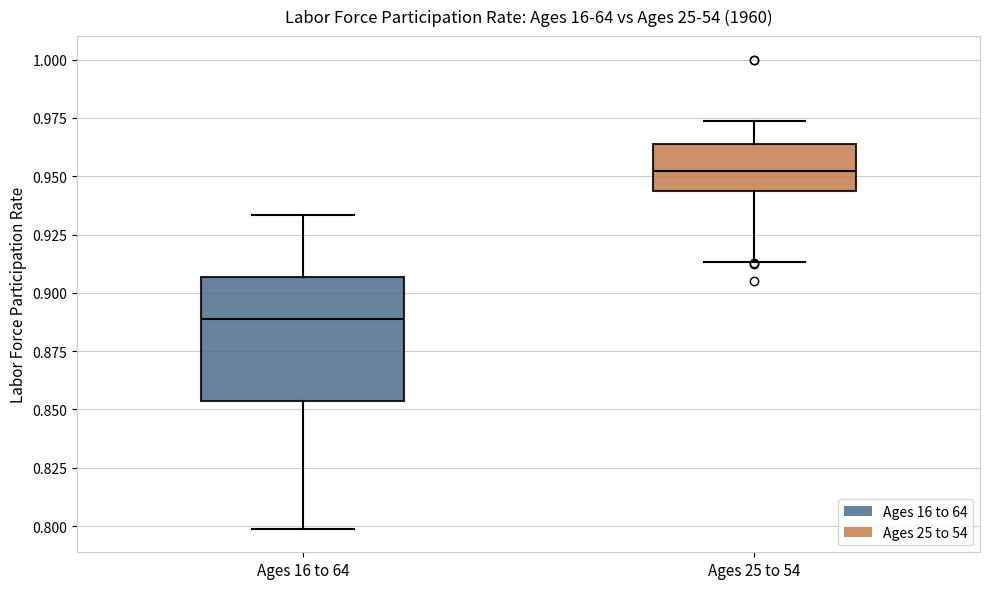

Reading left to right, read every box against the y-axis: the position of its median line, the range the box covers, and the ends of its whiskers. The values are not printed on the chart, so give them approximately, as read against the axis.

Ages 16 to 64: median 0.890, box 0.855 to 0.905, whiskers 0.800 to 0.935
Ages 25 to 54: median 0.950, box 0.945 to 0.965, whiskers 0.915 to 0.975